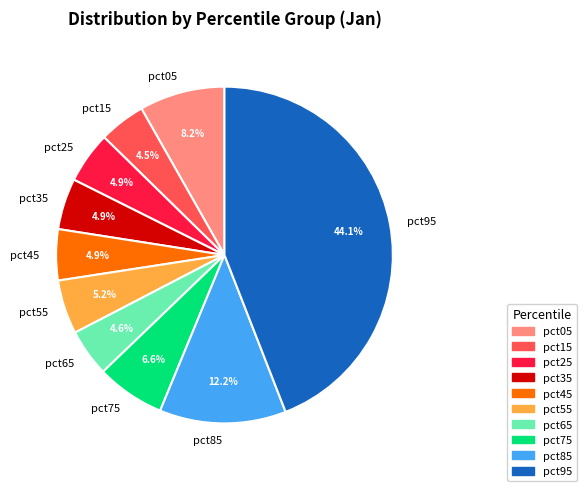

Which category has the biggest portion of the pie?

pct95